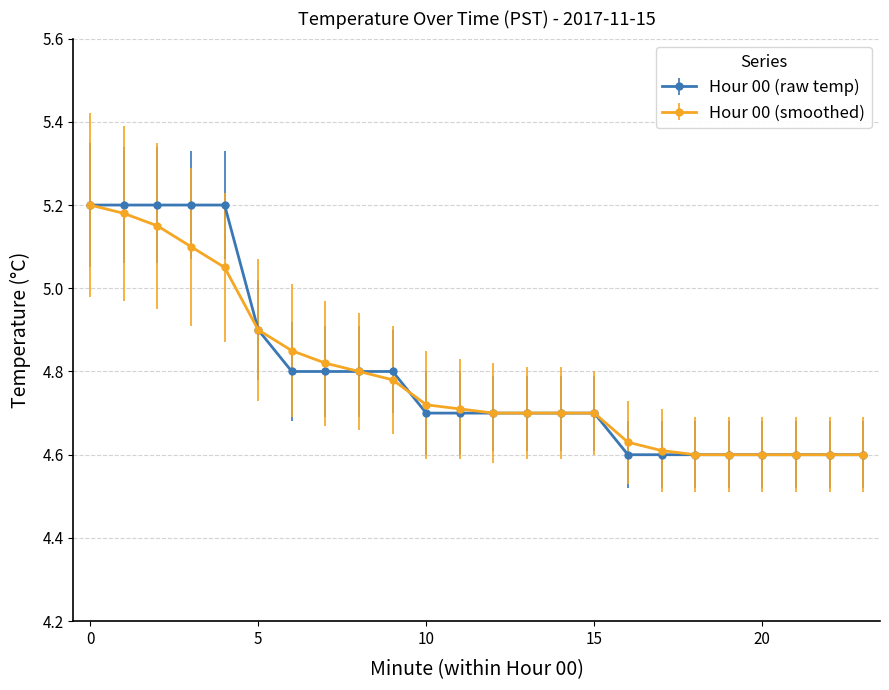

What are all the series names shown in the legend?

Hour 00 (raw temp), Hour 00 (smoothed)